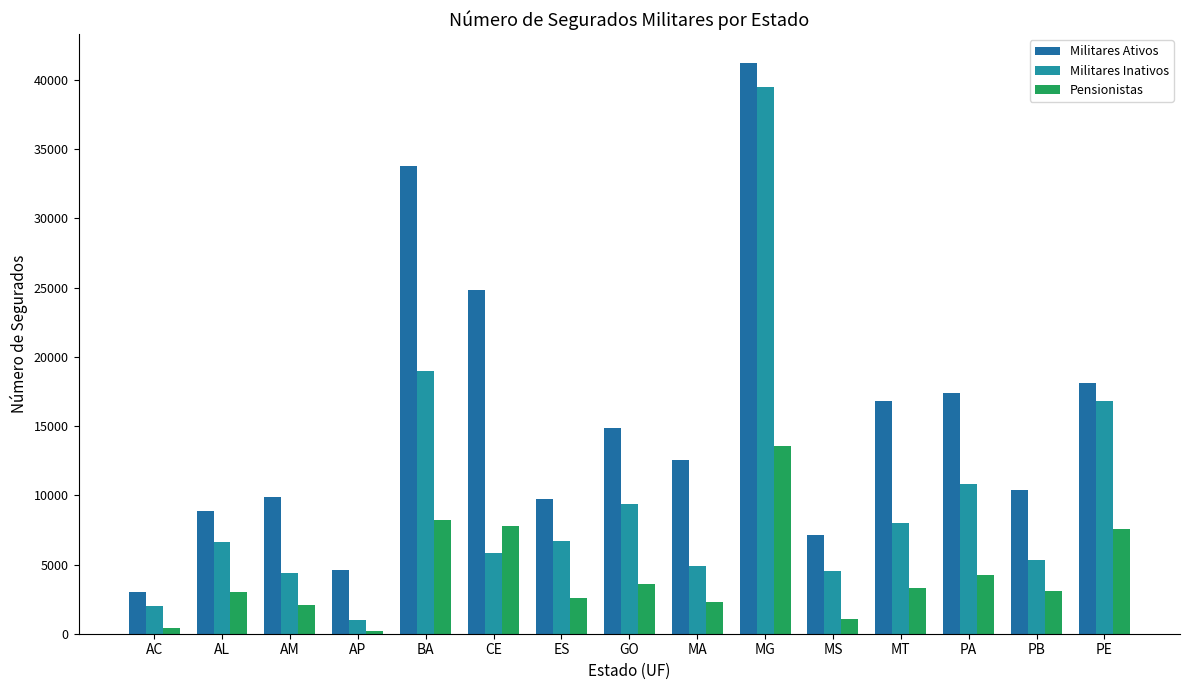

At which category does the chart reach its minimum across all series?

AP